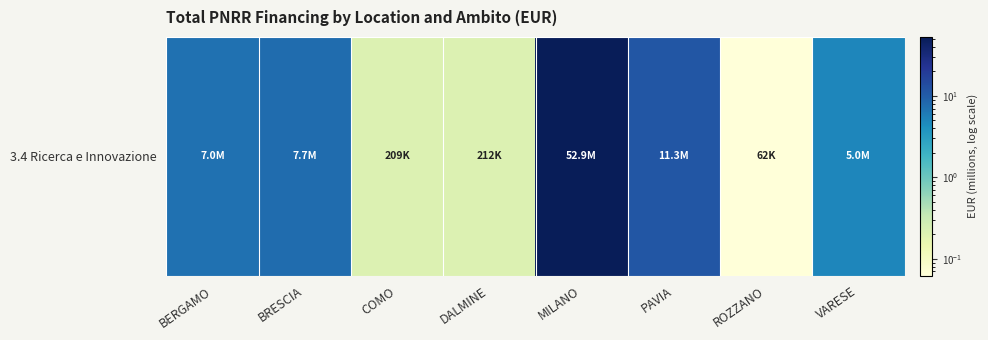

The value at BERGAMO is 10.5. True or false?

False